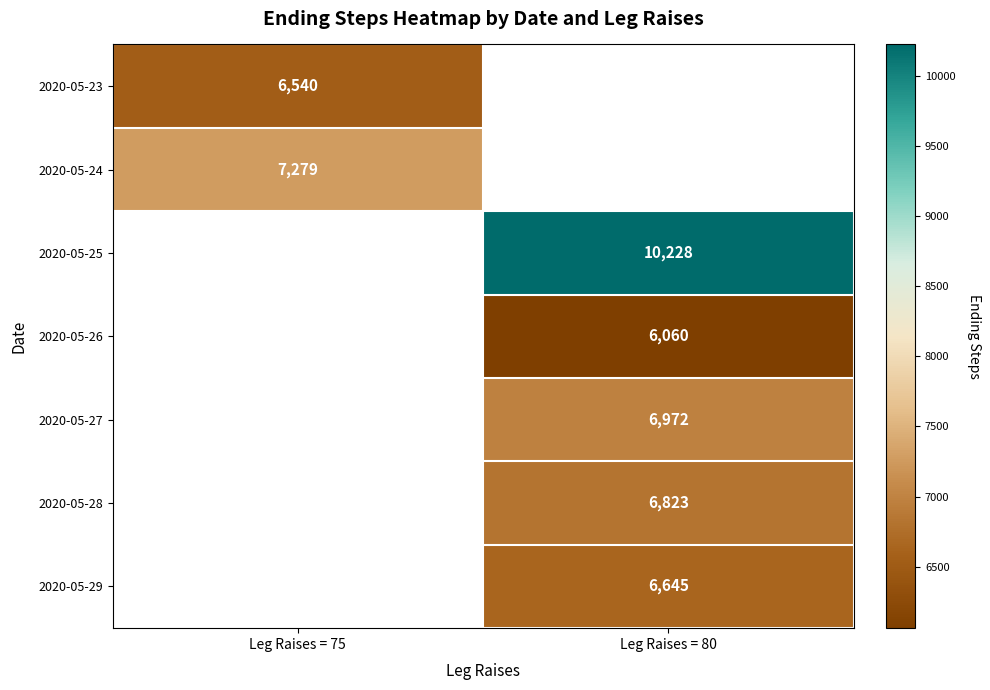

Is it true that 2020-05-27 equals 6972 at Leg Raises = 80?

True